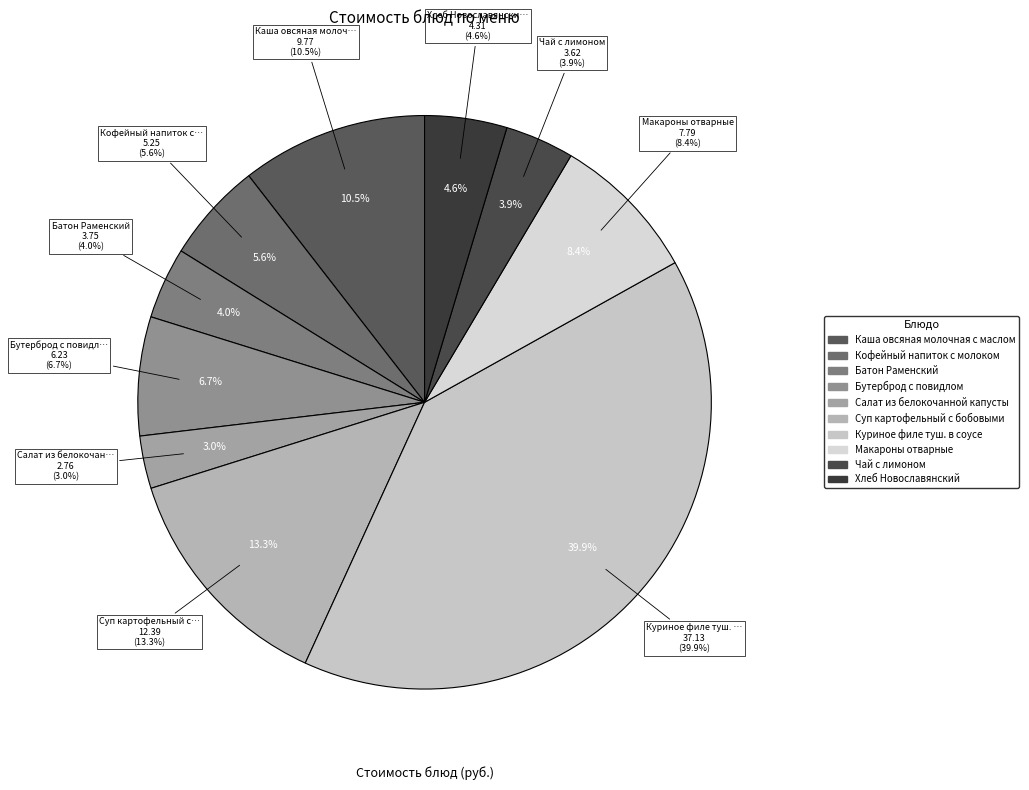

How many segments does this pie chart have?

10